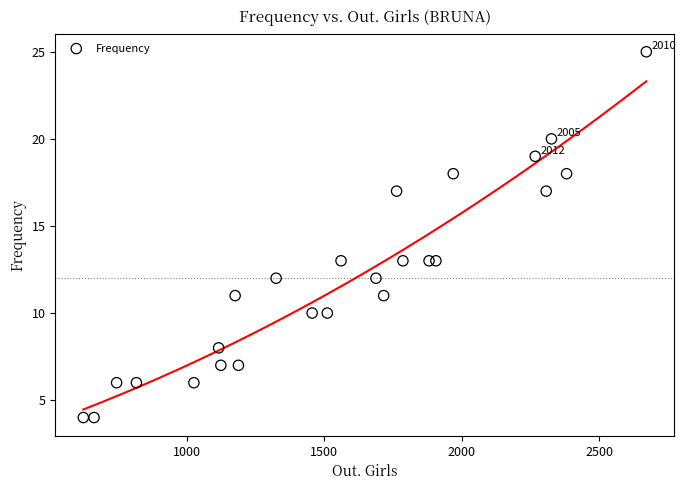

What is the range of Y values (max minus min)?

21